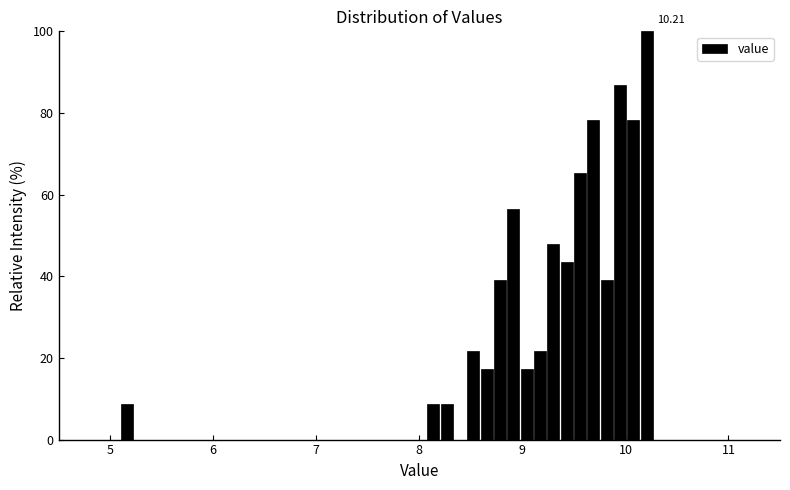

Around what value on the x-axis is the tallest bar? Give the approximate position of its centre, as read against the axis.

10.2